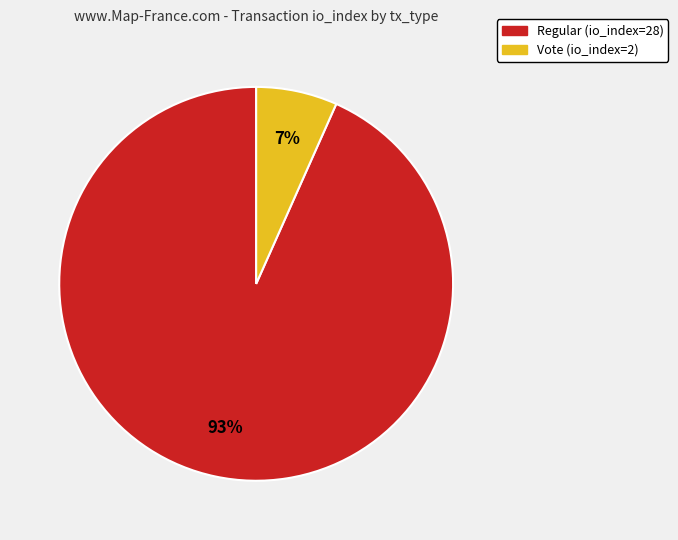

Between Vote (io_index=2) and Regular (io_index=28), which is larger?

Regular (io_index=28)